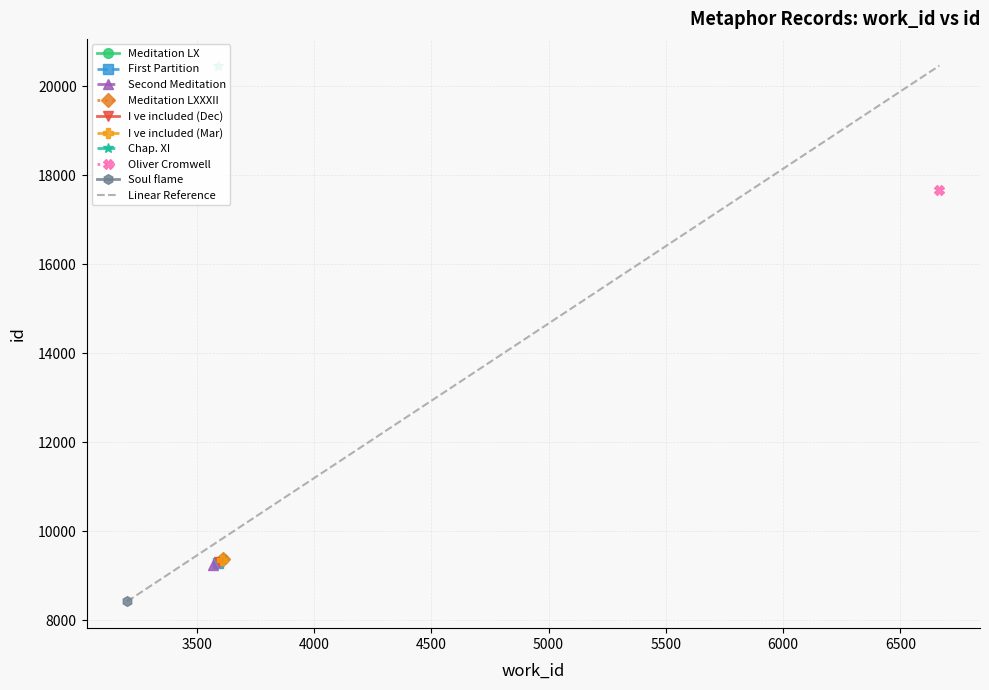

What is the value of the Meditation LX point at the 1st from the left?

9379